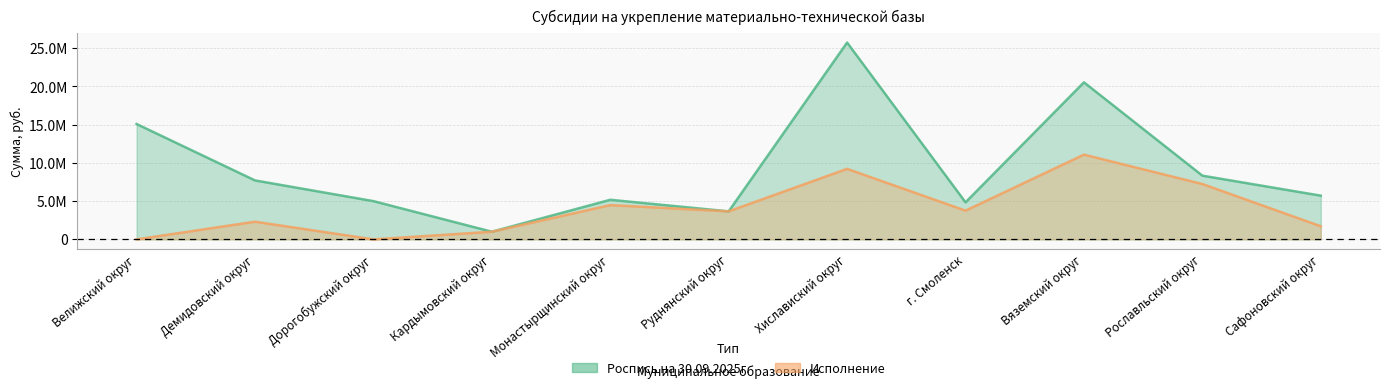

Which category has the highest value across all series?

Хиславиский округ